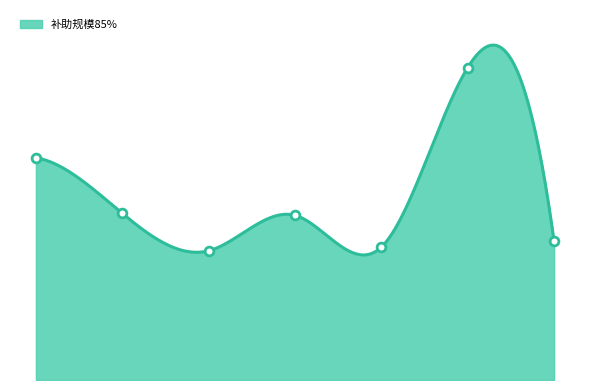

What is the change in value from 南 开 to 宝 坻?

+852